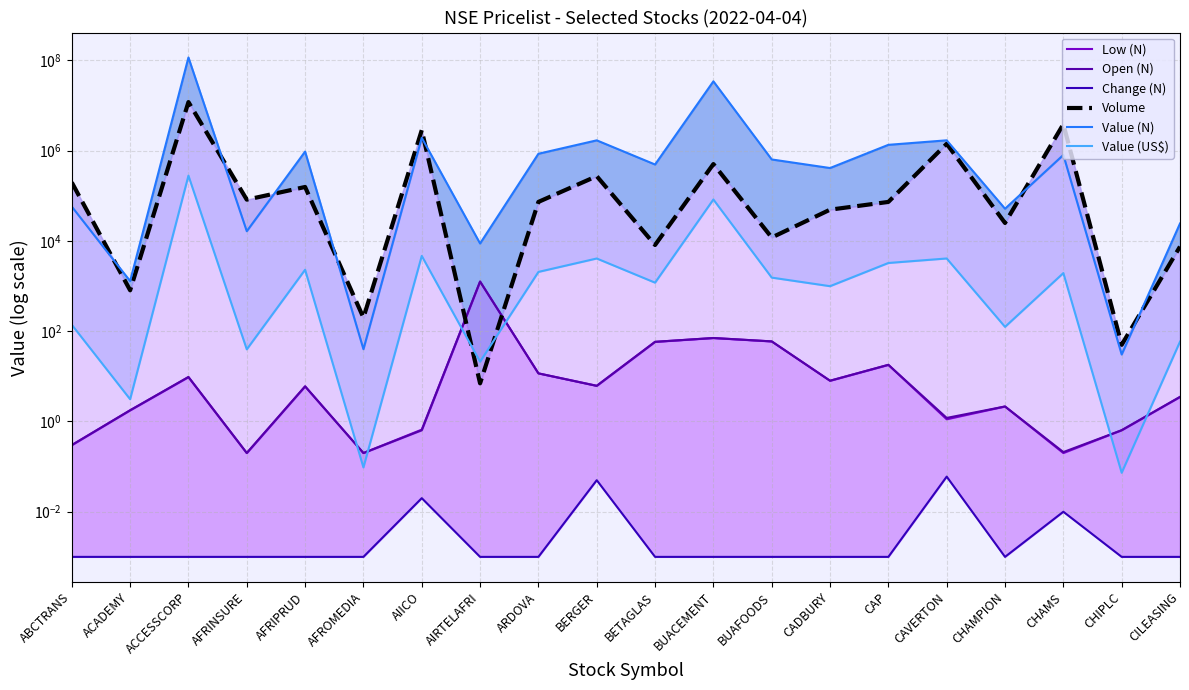

Reading left to right, list all the values displayed in this chart.

Low (N): ABCTRANS=0.3	ACADEMY=1.8	ACCESSCORP=9.6	AFRINSURE=0.2	AFRIPRUD=6.0	AFROMEDIA=0.2	AIICO=0.7	AIRTELAFRI=1260.4	ARDOVA=11.7	BERGER=6.2	BETAGLAS=58.2	BUACEMENT=70.8	BUAFOODS=59.5	CADBURY=8.0	CAP=18.0	CAVERTON=1.1	CHAMPION=2.1	CHAMS=0.2	CHIPLC=0.6	CILEASING=3.5
Open (N): ABCTRANS=0.3	ACADEMY=1.8	ACCESSCORP=9.7	AFRINSURE=0.2	AFRIPRUD=6.0	AFROMEDIA=0.2	AIICO=0.6	AIRTELAFRI=1260.4	ARDOVA=11.7	BERGER=6.2	BETAGLAS=58.2	BUACEMENT=70.8	BUAFOODS=59.5	CADBURY=8.0	CAP=18.0	CAVERTON=1.2	CHAMPION=2.1	CHAMS=0.2	CHIPLC=0.6	CILEASING=3.5
Change (N): ABCTRANS=0.0	ACADEMY=0.0	ACCESSCORP=0.0	AFRINSURE=0.0	AFRIPRUD=0.0	AFROMEDIA=0.0	AIICO=0.0	AIRTELAFRI=0.0	ARDOVA=0.0	BERGER=0.1	BETAGLAS=0.0	BUACEMENT=0.0	BUAFOODS=0.0	CADBURY=0.0	CAP=0.0	CAVERTON=0.1	CHAMPION=0.0	CHAMS=0.0	CHIPLC=0.0	CILEASING=0.0
Volume: ABCTRANS=198299.0	ACADEMY=807.0	ACCESSCORP=11958200.0	AFRINSURE=82300.0	AFRIPRUD=157190.0	AFROMEDIA=200.0	AIICO=2852845.0	AIRTELAFRI=7.0	ARDOVA=73358.0	BERGER=272918.0	BETAGLAS=8138.0	BUACEMENT=505757.0	BUAFOODS=11924.0	CADBURY=49357.0	CAP=73284.0	CAVERTON=1420673.0	CHAMPION=25016.0	CHAMS=3869651.0	CHIPLC=50.0	CILEASING=7499.0
Value (N): ABCTRANS=57705.7	ACADEMY=1291.2	ACCESSCORP=116201184.8	AFRINSURE=16460.0	AFRIPRUD=956019.7	AFROMEDIA=40.0	AIICO=1935105.8	AIRTELAFRI=8787.2	ARDOVA=855847.1	BERGER=1697345.3	BETAGLAS=494553.8	BUACEMENT=34454850.0	BUAFOODS=640253.1	CADBURY=413134.6	CAP=1349546.2	CAVERTON=1699374.9	CHAMPION=51844.4	CHAMS=806031.1	CHIPLC=30.5	CILEASING=24371.8
Value (US$): ABCTRANS=139.0	ACADEMY=3.1	ACCESSCORP=279955.6	AFRINSURE=39.7	AFRIPRUD=2303.3	AFROMEDIA=0.1	AIICO=4662.1	AIRTELAFRI=21.2	ARDOVA=2061.9	BERGER=4089.3	BETAGLAS=1191.5	BUACEMENT=83009.7	BUAFOODS=1542.5	CADBURY=995.3	CAP=3251.4	CAVERTON=4094.2	CHAMPION=124.9	CHAMS=1941.9	CHIPLC=0.1	CILEASING=58.7